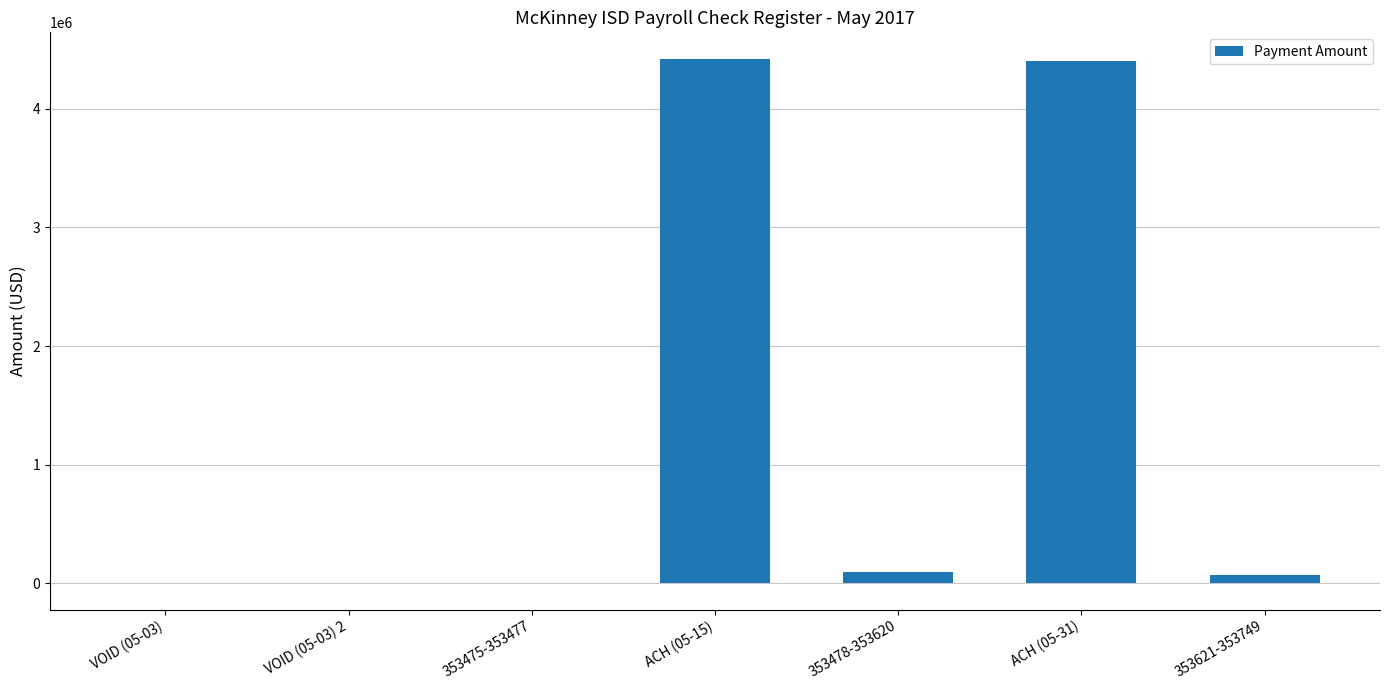

What is the sum of all values?

8991251.2